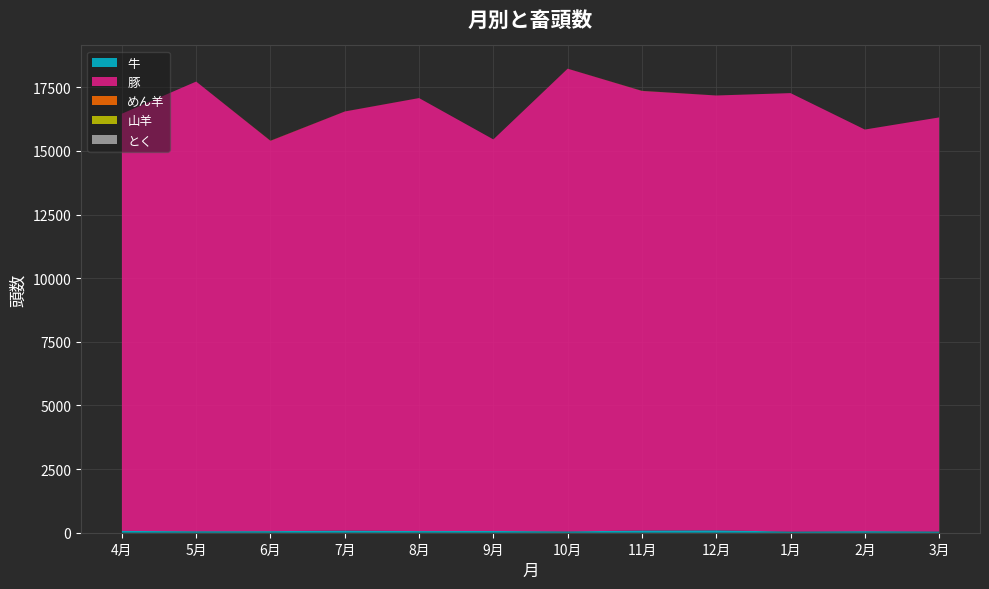

Reading left to right, extract all data points from this chart.

牛: 4月=71	5月=58	6月=62	7月=83	8月=65	9月=69	10月=52	11月=86	12月=93	1月=45	2月=61	3月=48
豚: 4月=16390	5月=17665	6月=15333	7月=16464	8月=17010	9月=15382	10月=18177	11月=17269	12月=17083	1月=17225	2月=15777	3月=16267
めん羊: 4月=0	5月=0	6月=4	7月=2	8月=1	9月=0	10月=2	11月=0	12月=0	1月=0	2月=0	3月=0
山羊: 4月=0	5月=0	6月=2	7月=0	8月=0	9月=0	10月=0	11月=4	12月=1	1月=0	2月=1	3月=0
とく: 4月=0	5月=1	6月=0	7月=0	8月=0	9月=0	10月=0	11月=0	12月=0	1月=0	2月=0	3月=0